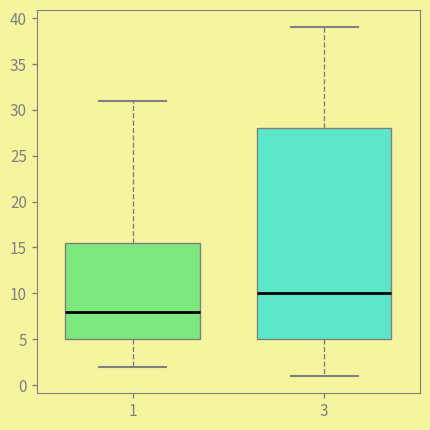

Where does the median line of the box at x = 3 sit on the y-axis? The values are not printed on the chart, so give them approximately, as read against the axis.

10.0